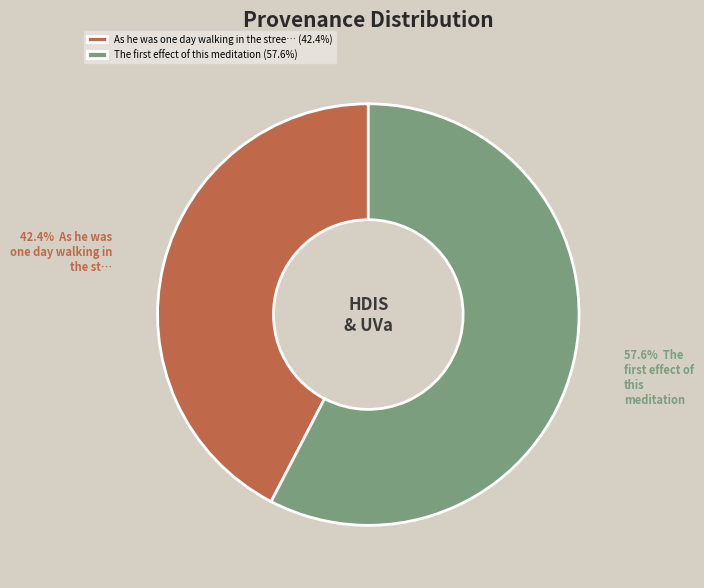

Which slice represents more than half of the pie?

The first effect of this meditation (57.6%)